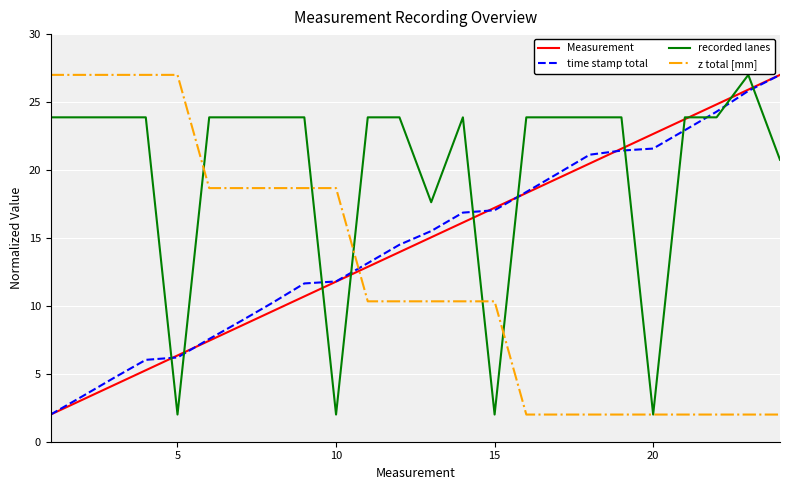

Reading left to right, list all the values displayed in this chart.

Measurement: 2.0	3.1	4.2	5.3	6.3	7.4	8.5	9.6	10.7	11.8	12.9	14.0	15.0	16.1	17.2	18.3	19.4	20.5	21.6	22.7	23.7	24.8	25.9	27.0
time stamp total: 2.0	3.3	4.7	6.0	6.2	7.6	8.9	10.2	11.6	11.8	13.1	14.5	15.5	16.9	17.0	18.4	19.7	21.1	21.4	21.6	22.9	24.3	25.8	27.0
recorded lanes: 23.9	23.9	23.9	23.9	2.0	23.9	23.9	23.9	23.9	2.0	23.9	23.9	17.6	23.9	2.0	23.9	23.9	23.9	23.9	2.0	23.9	23.9	27.0	20.8
z total [mm]: 27.0	27.0	27.0	27.0	27.0	18.7	18.7	18.7	18.7	18.7	10.3	10.3	10.3	10.3	10.3	2.0	2.0	2.0	2.0	2.0	2.0	2.0	2.0	2.0